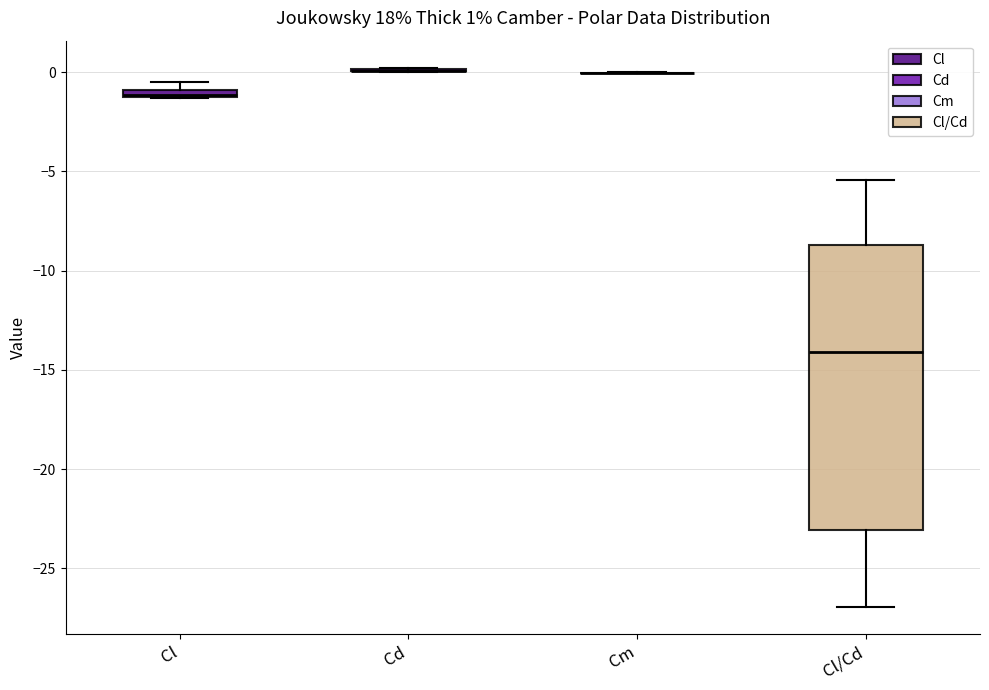

Comparing the boxes themselves (not the whiskers), which one is the tallest?

Cl/Cd